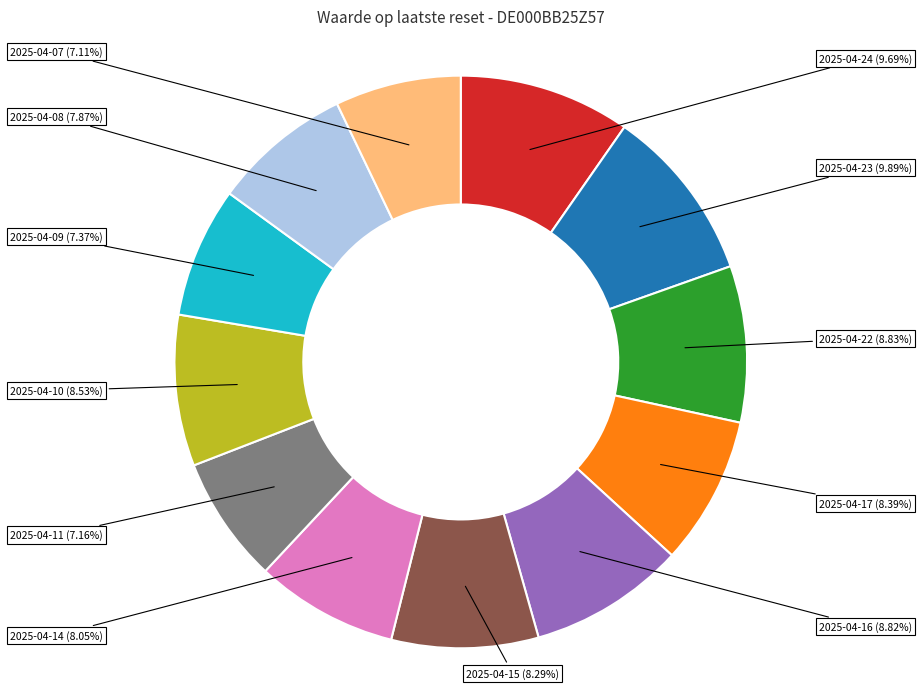

What is the change in value from 2025-04-22 to 2025-04-10?

-0.2